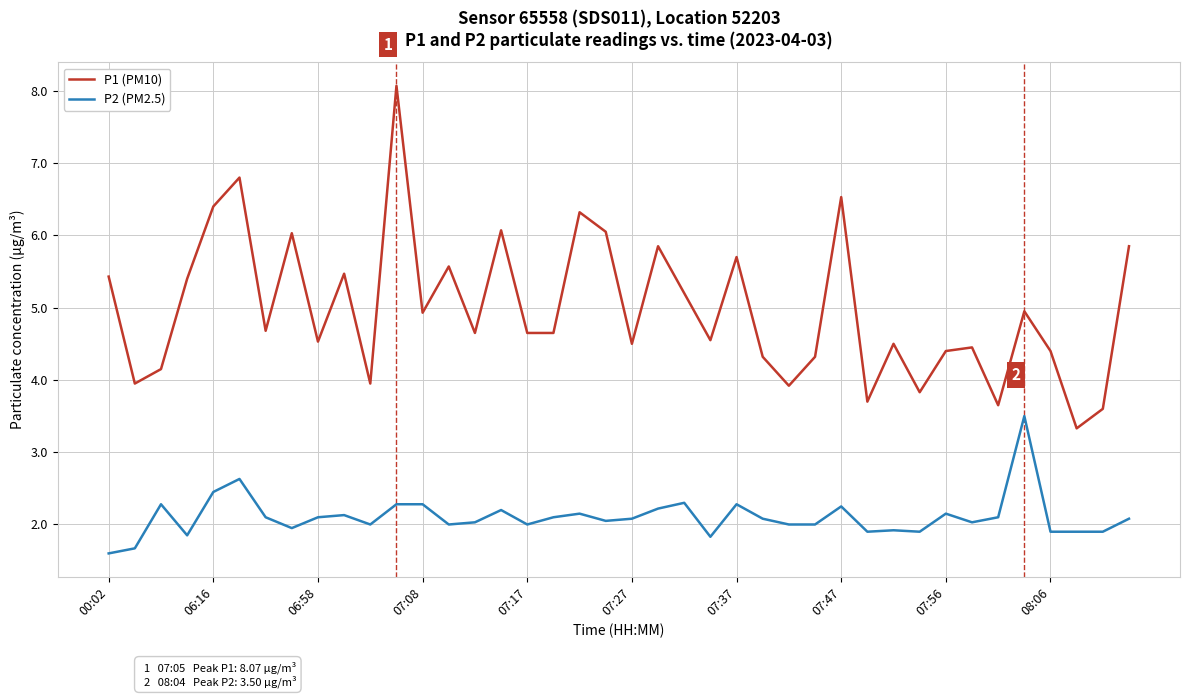

True or false: P1 (PM10) and P2 (PM2.5) intersect in this chart.

False